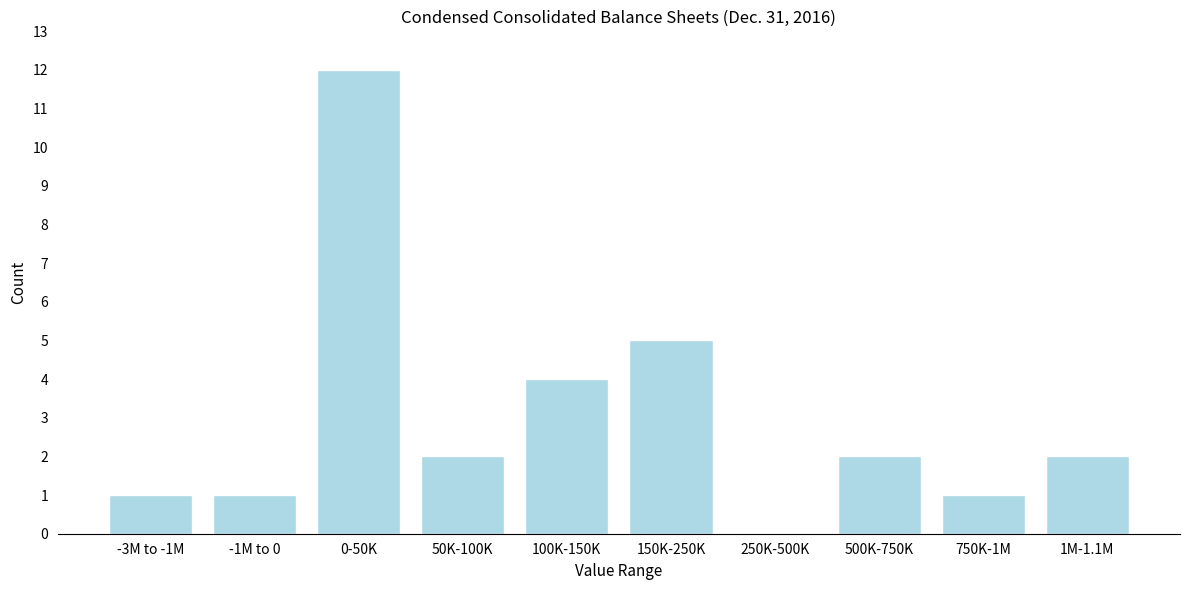

Reading right to left, what are all the values shown in this chart?

1M-1.1M=2	750K-1M=1	500K-750K=2	250K-500K=0	150K-250K=5	100K-150K=4	50K-100K=2	0-50K=12	-1M to 0=1	-3M to -1M=1